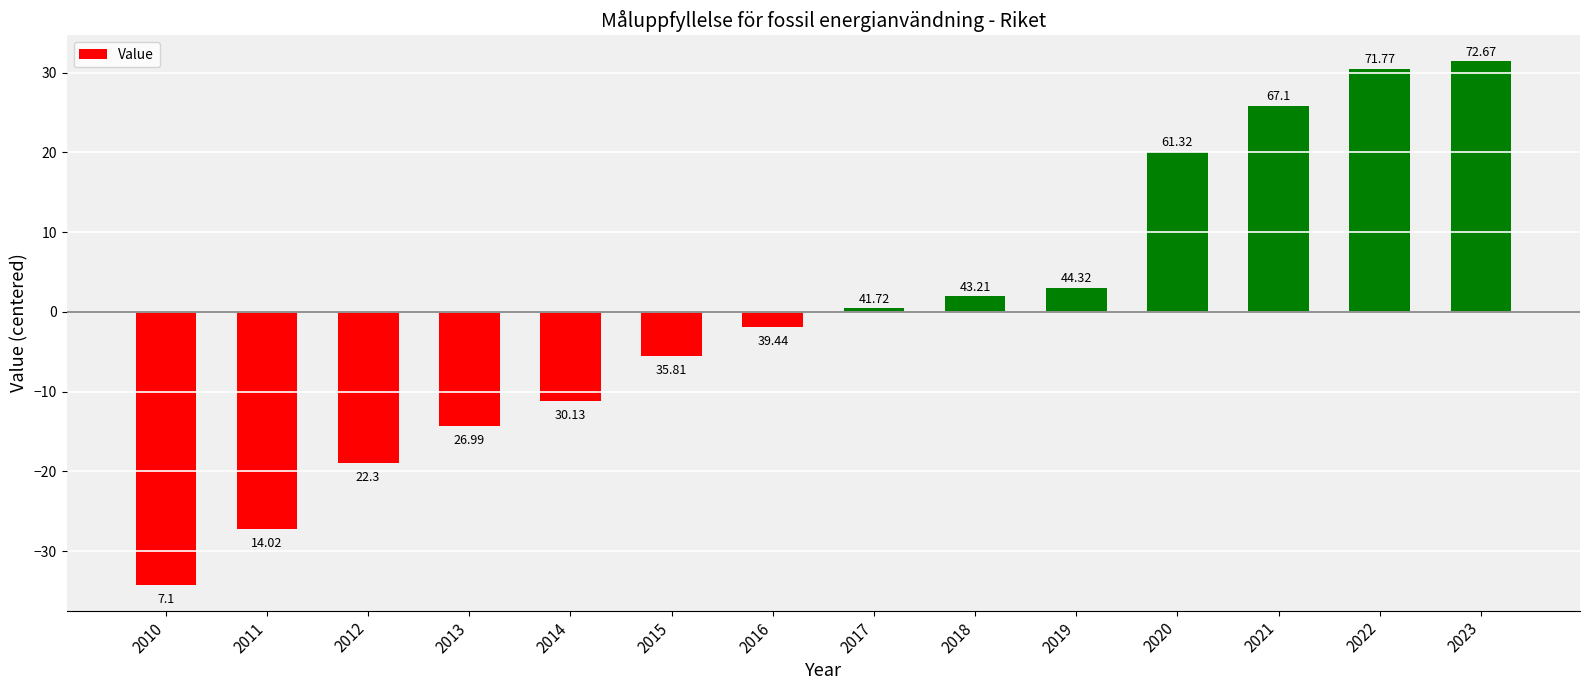

At which label is the value closest to -1?

2016